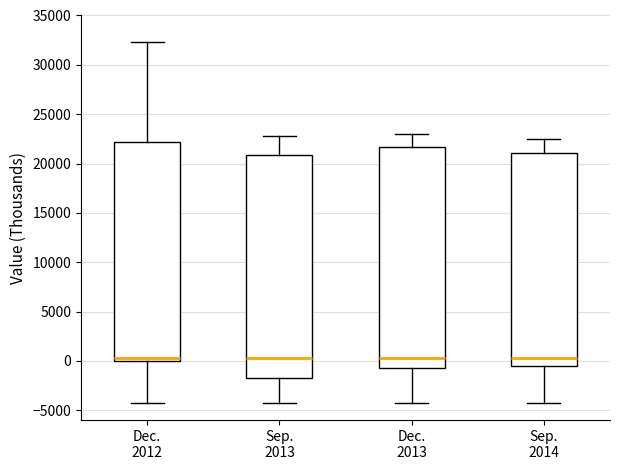

Reading left to right, read every box against the y-axis: the position of its median line, the range the box covers, and the ends of its whiskers. The values are not printed on the chart, so give them approximately, as read against the axis.

Dec. 2012: median 500, box 0 to 22000, whiskers -4500 to 32500
Sep. 2013: median 500, box -1500 to 21000, whiskers -4500 to 23000
Dec. 2013: median 500, box -500 to 21500, whiskers -4500 to 23000
Sep. 2014: median 500, box -500 to 21000, whiskers -4500 to 22500